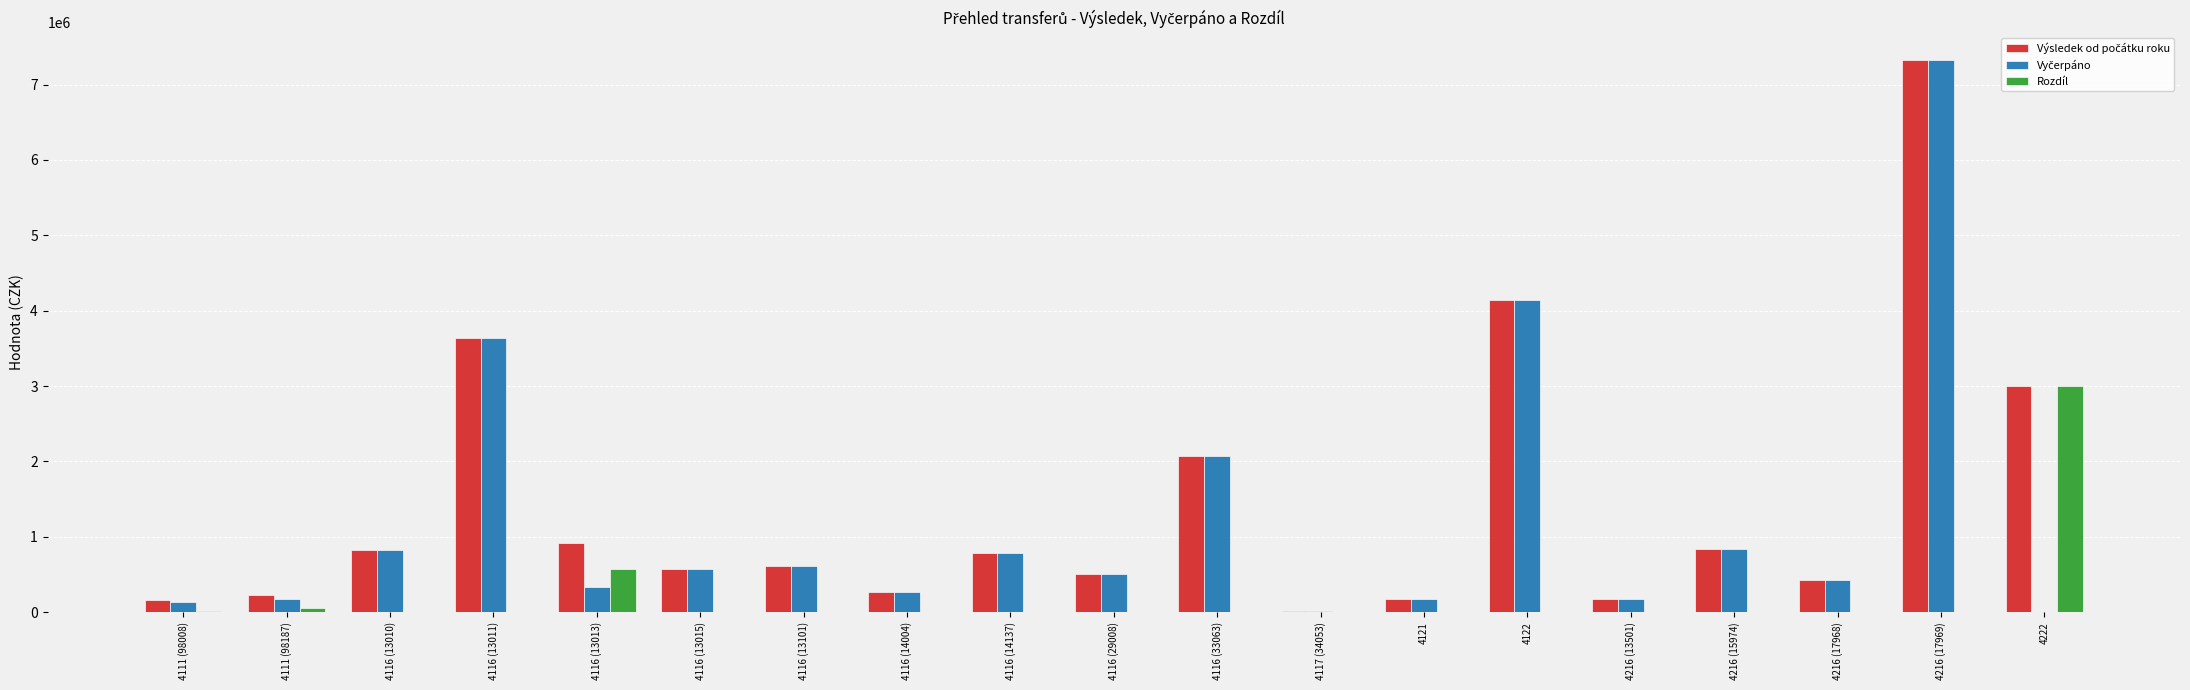

At which label is Rozdíl closest to 1500000?

4116 (13013)